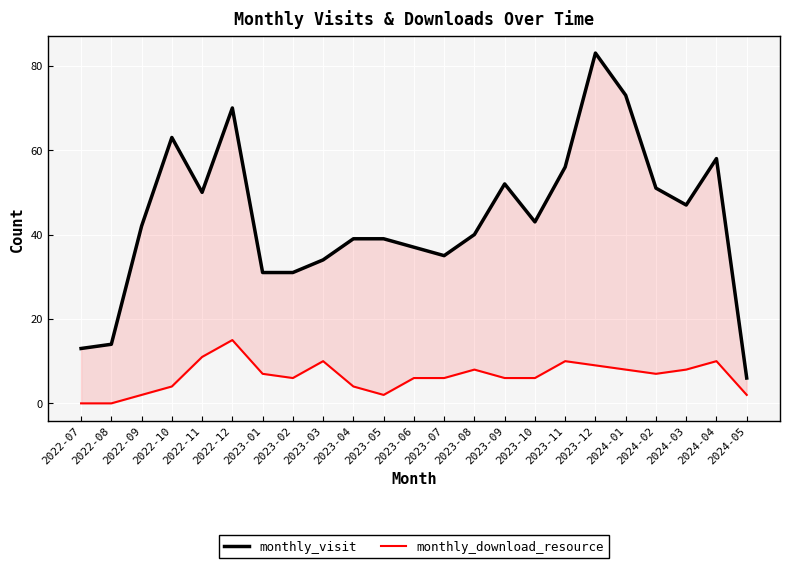

The value of monthly_visit at 2023-03 is 34. True or false?

True